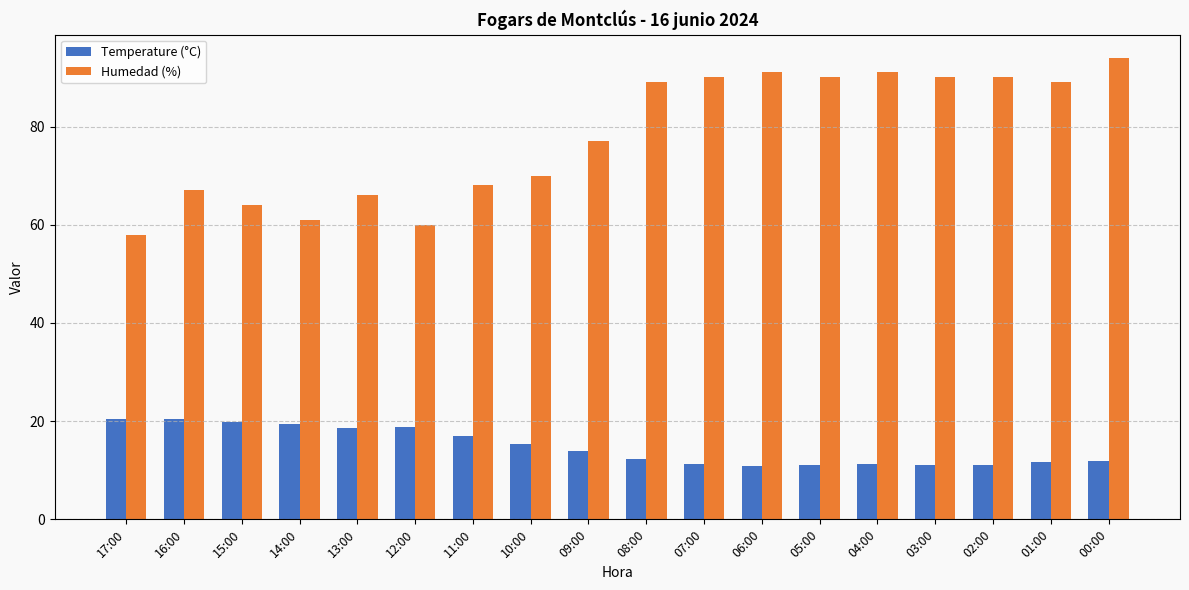

What are all the series names shown in the legend?

Temperature (°C), Humedad (%)